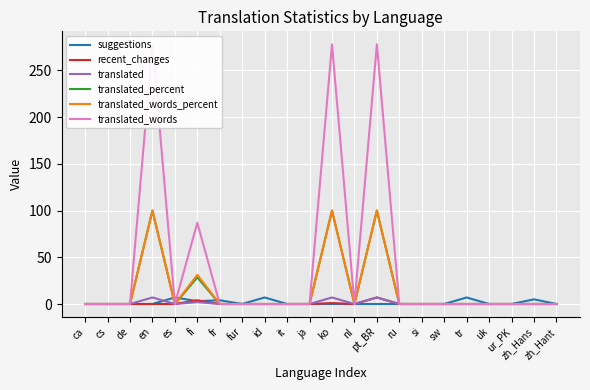

What position from the left is uk?

19